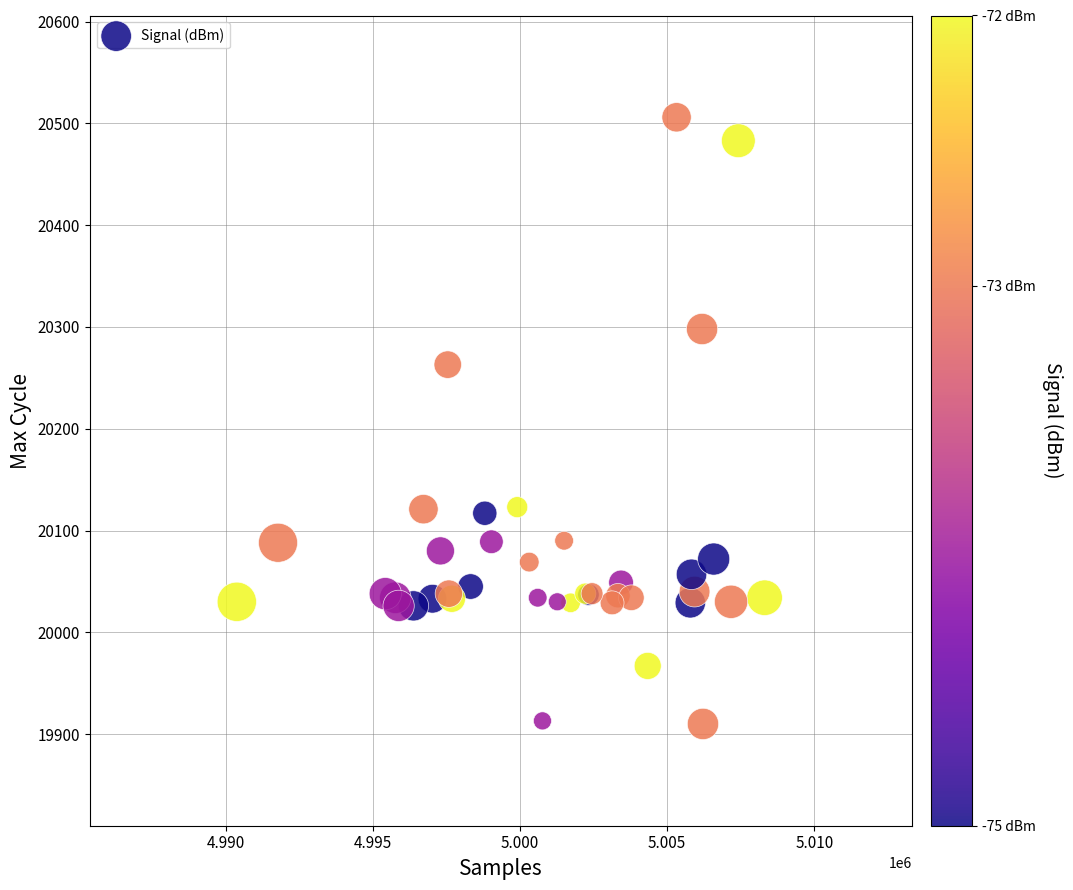

What Y value in the scatter plot is closest to 20208?

20263